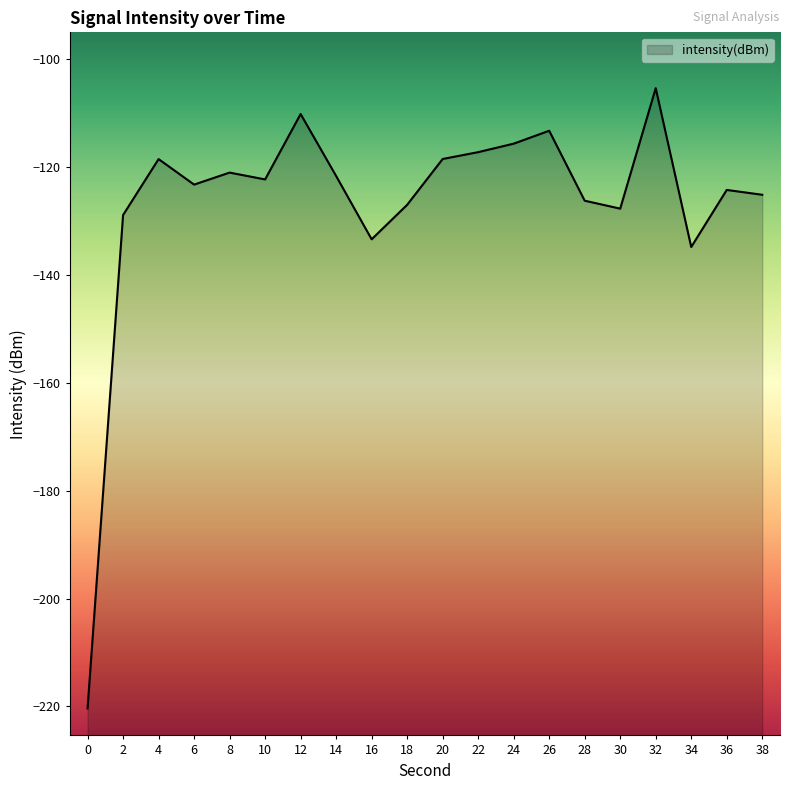

What is the maximum value shown in the chart?

-105.4